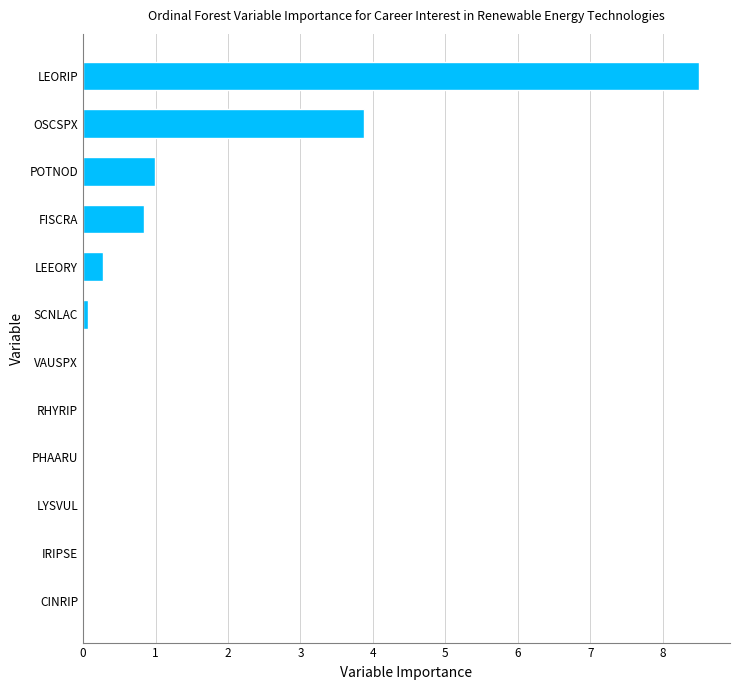

Is it true that the value at LEEORY is 0.3?

True